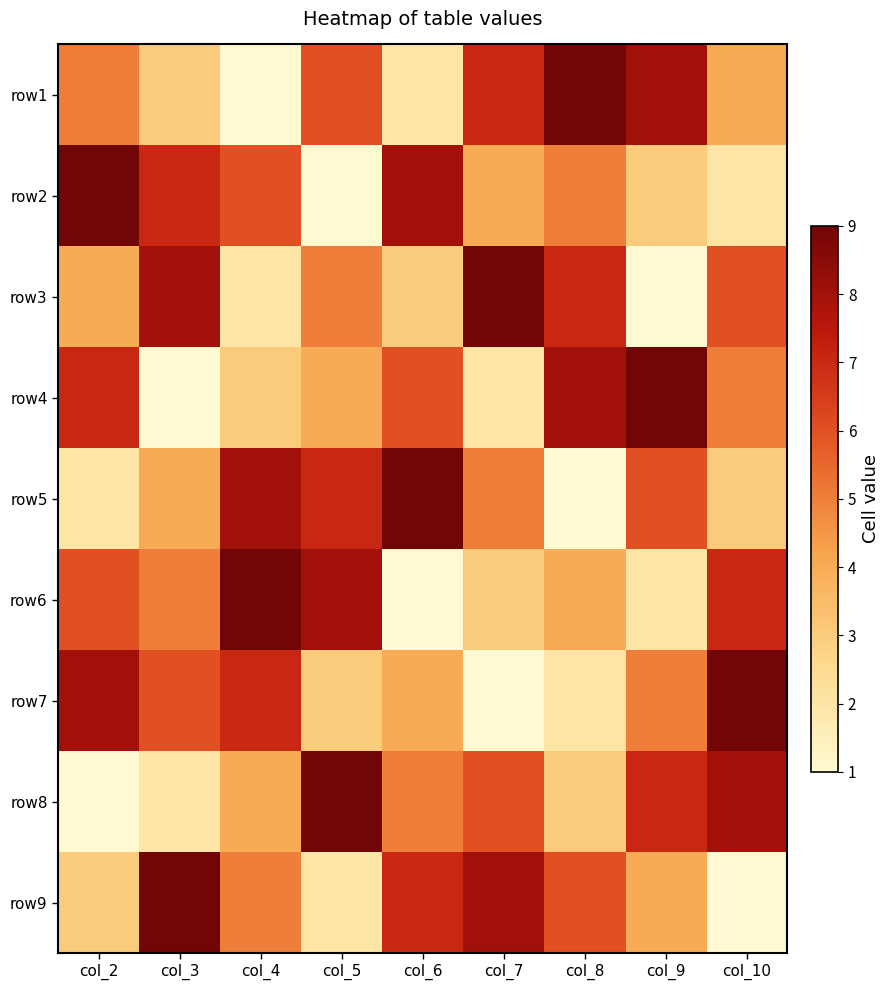

What is the maximum value shown in the chart?

9